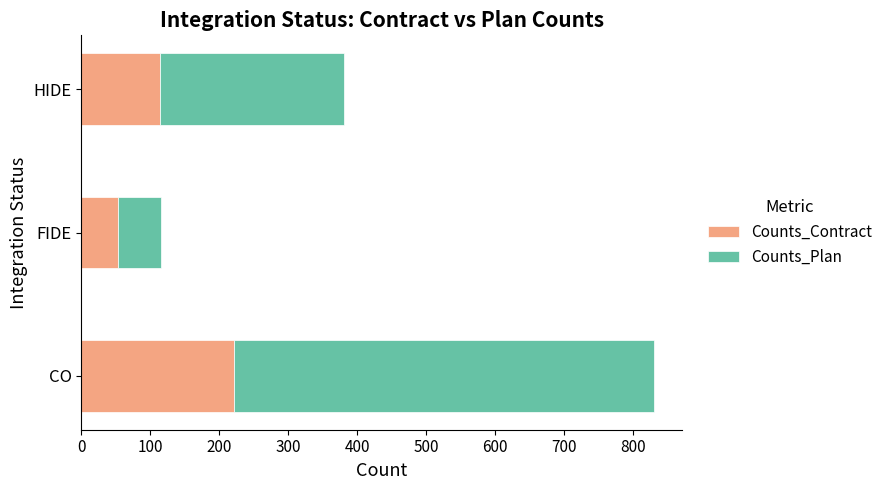

What is the difference between the Counts_Contract values at FIDE and HIDE?

61